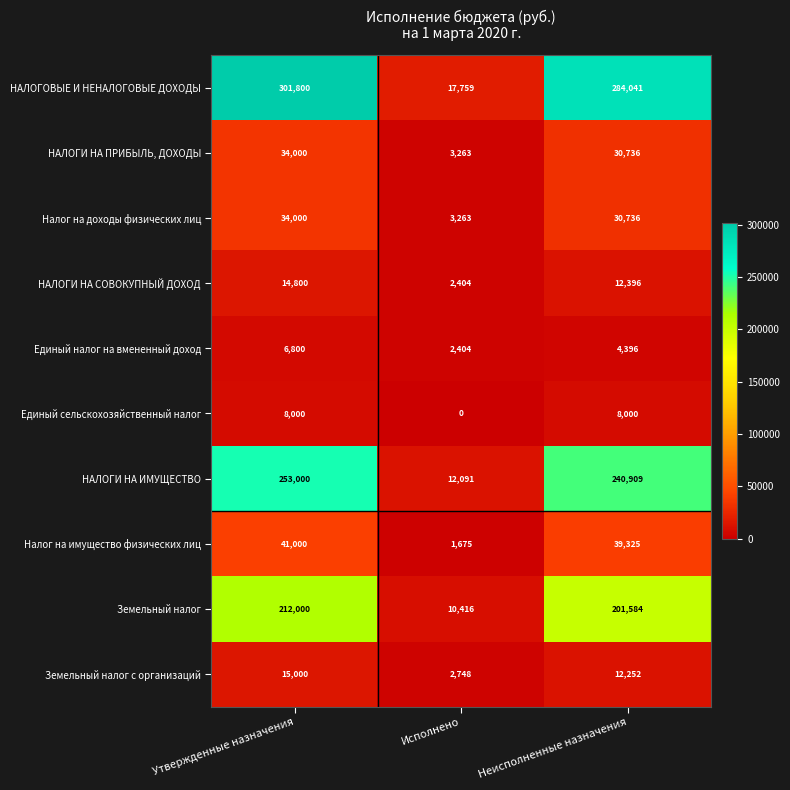

Is it true that НАЛОГОВЫЕ И НЕНАЛОГОВЫЕ ДОХОДЫ equals 284041 at Неисполненные назначения?

True